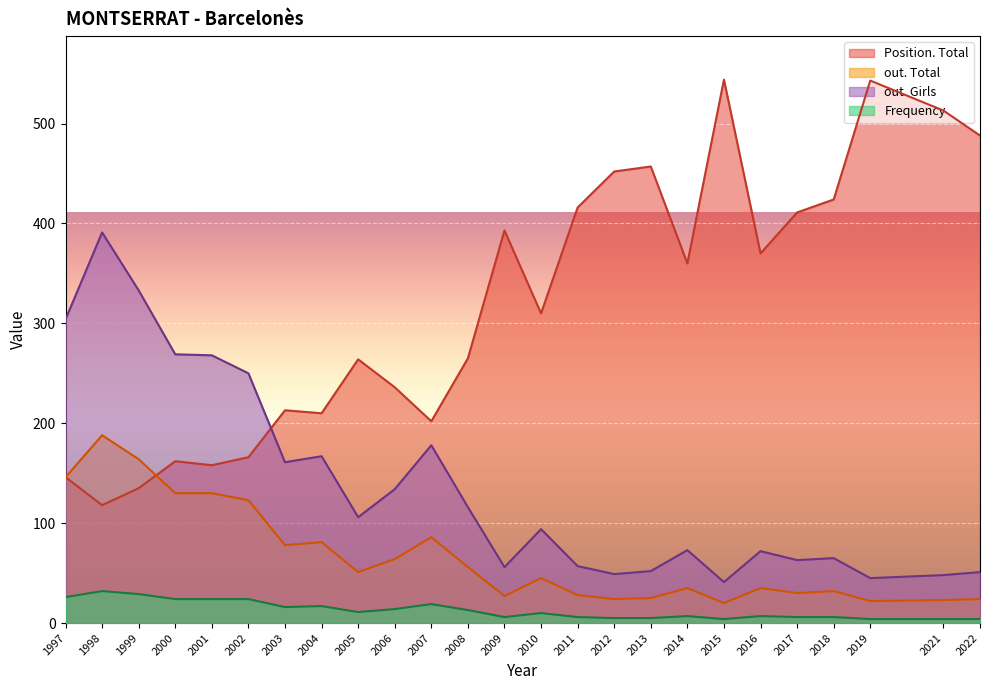

At which label does out. Girls reach its peak?

1998